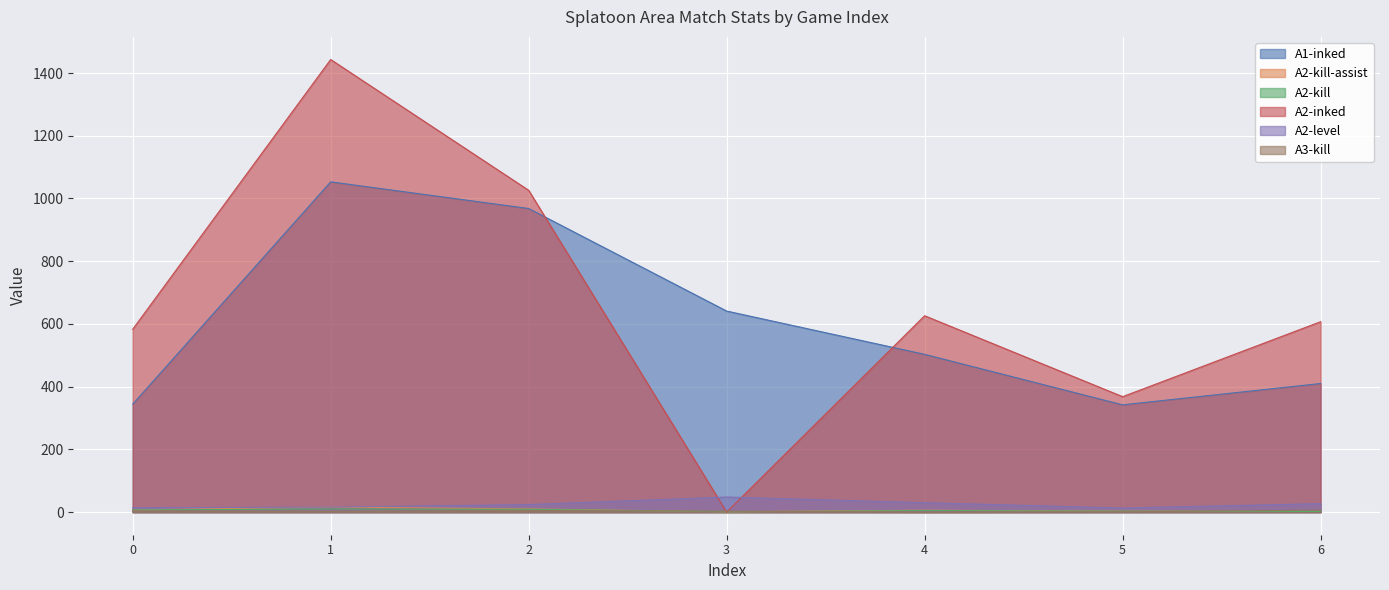

What is the sum of the A2-kill-assist values at 5 and 0?

10